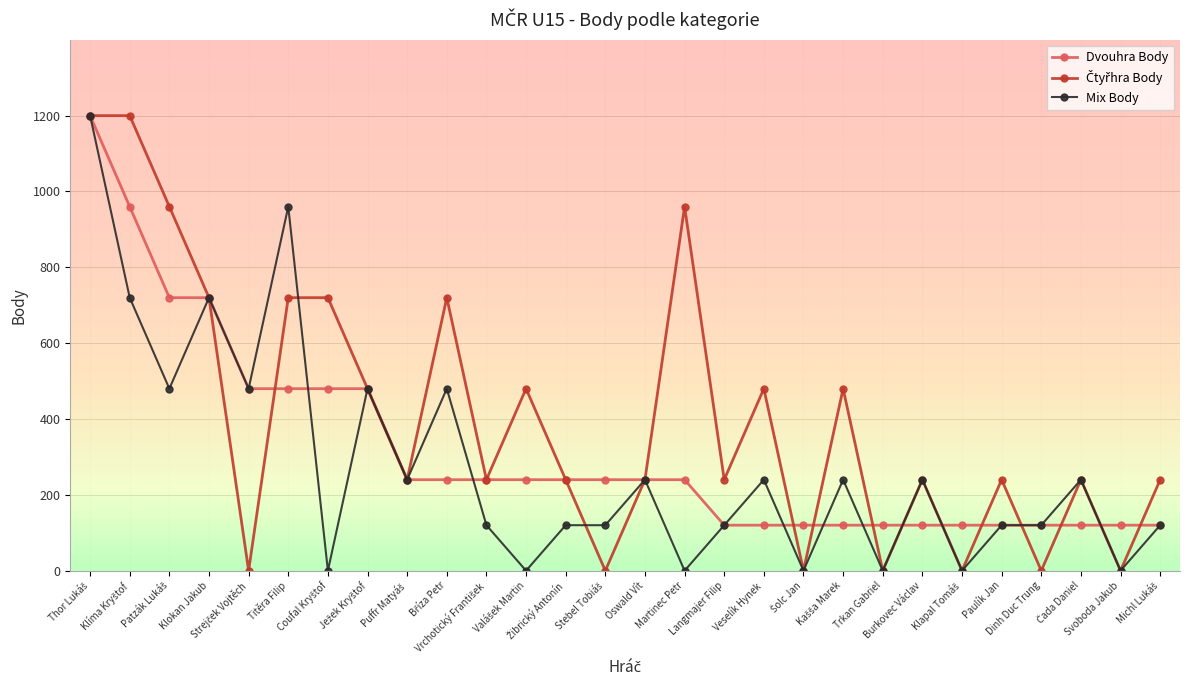

What is the maximum value for Mix Body?

1200